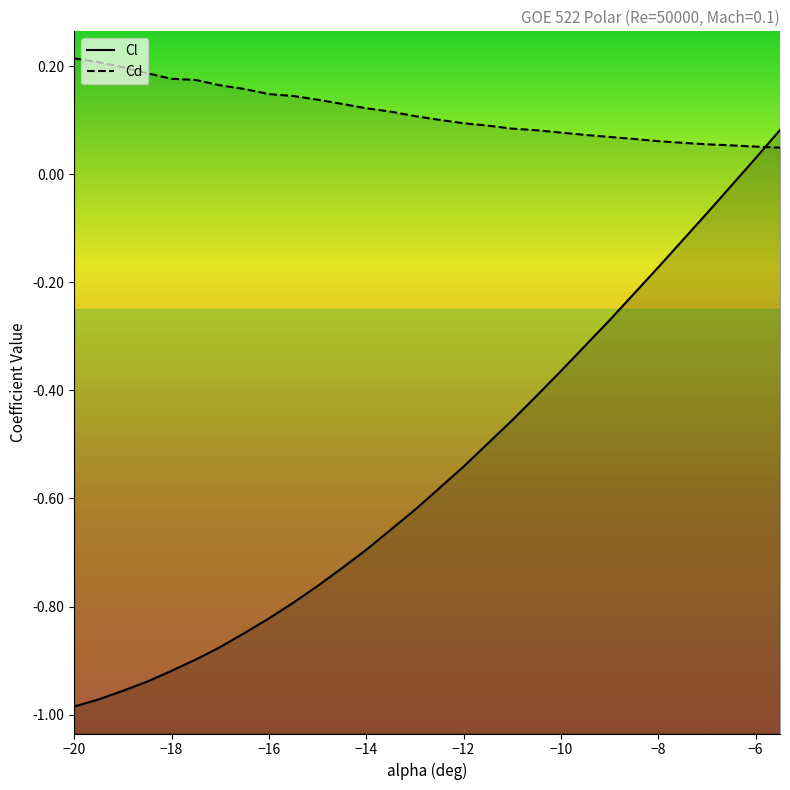

How many values in Cl are below zero?

28